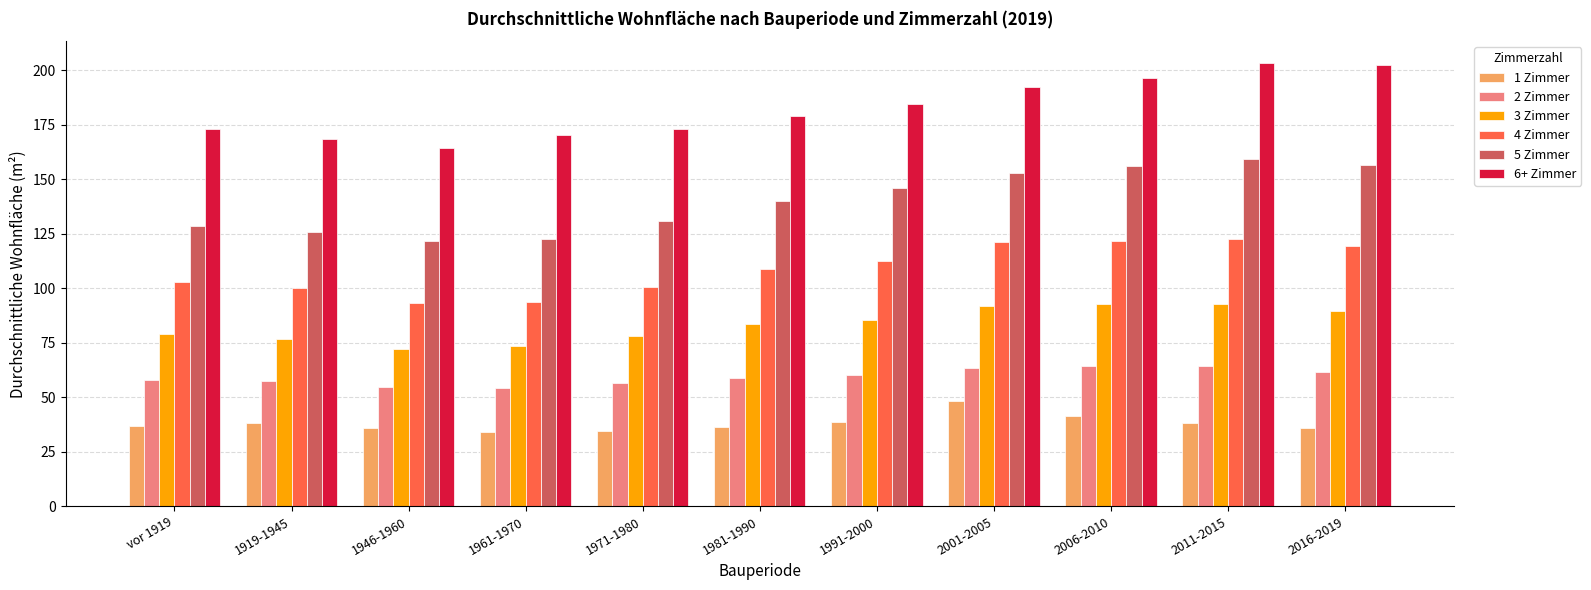

What is the total value across all series at 1991-2000?

627.1